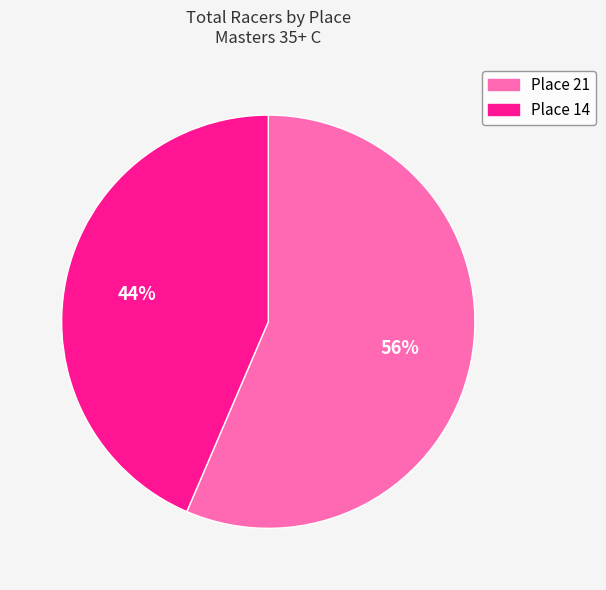

Count the number of slices in the pie.

2